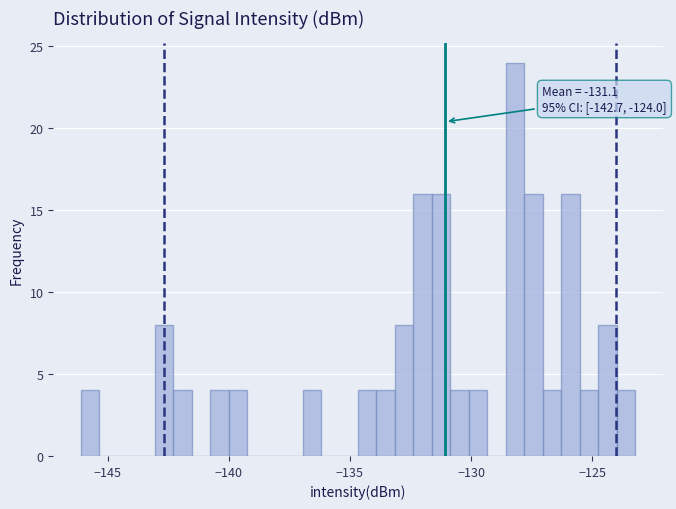

Read against the x-axis, roughly where is the centre of the tallest bar?

-128.0